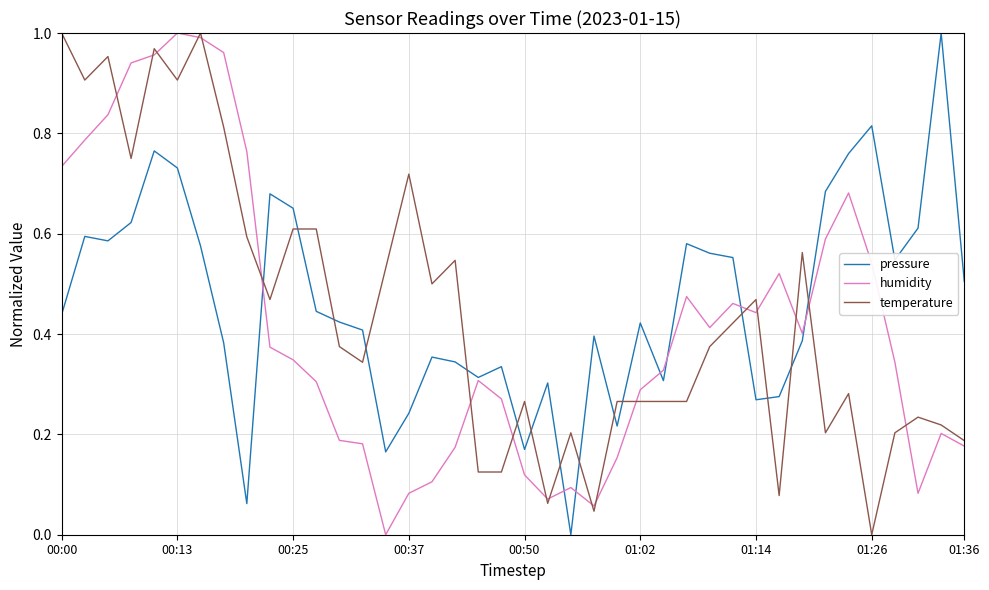

How many lines are shown in the chart?

3